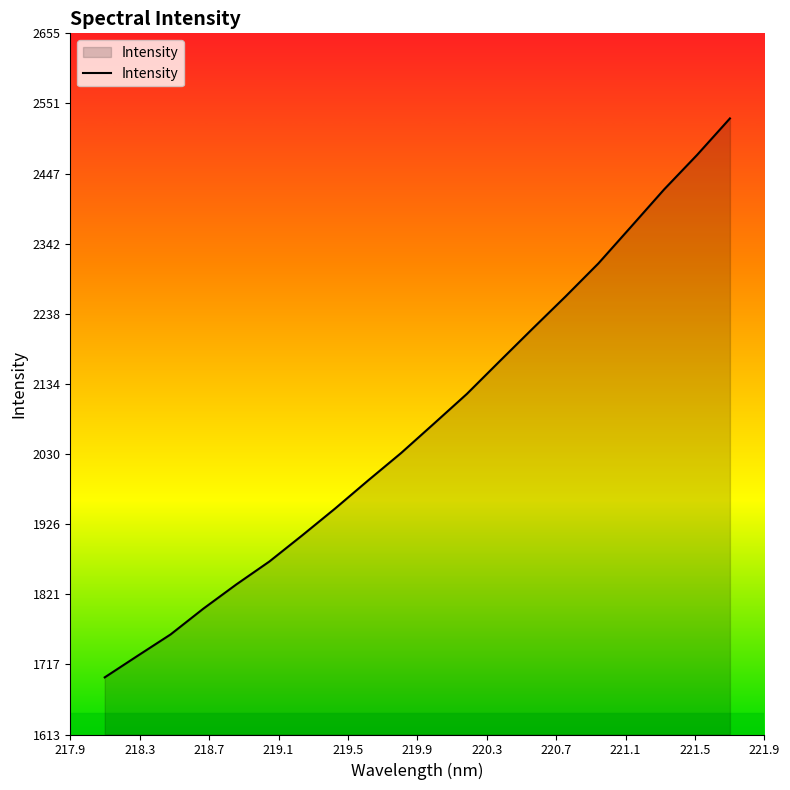

How many lines are shown in the chart?

1